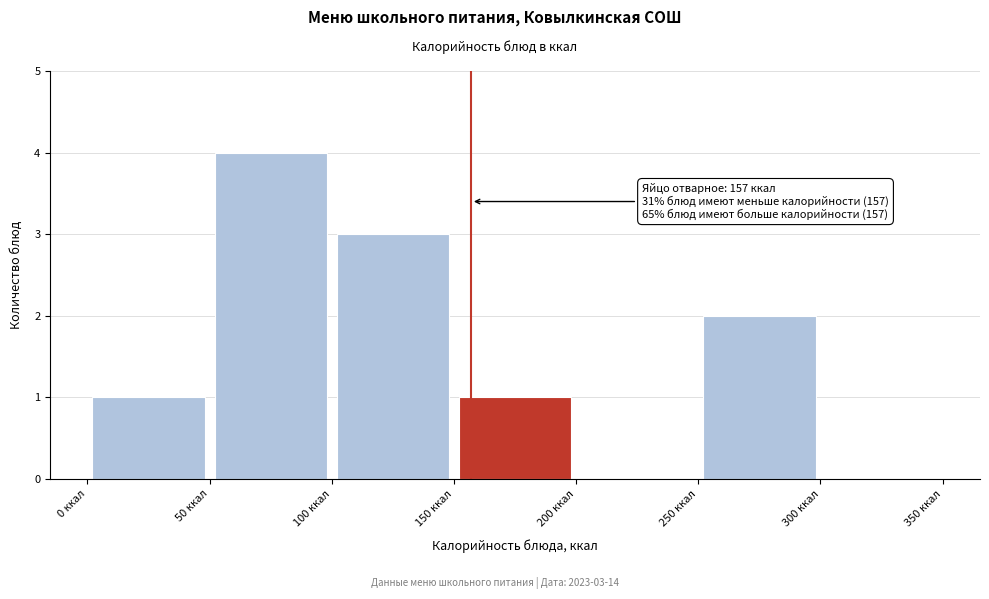

Which range on the x-axis has the tallest bar?

50 to 100